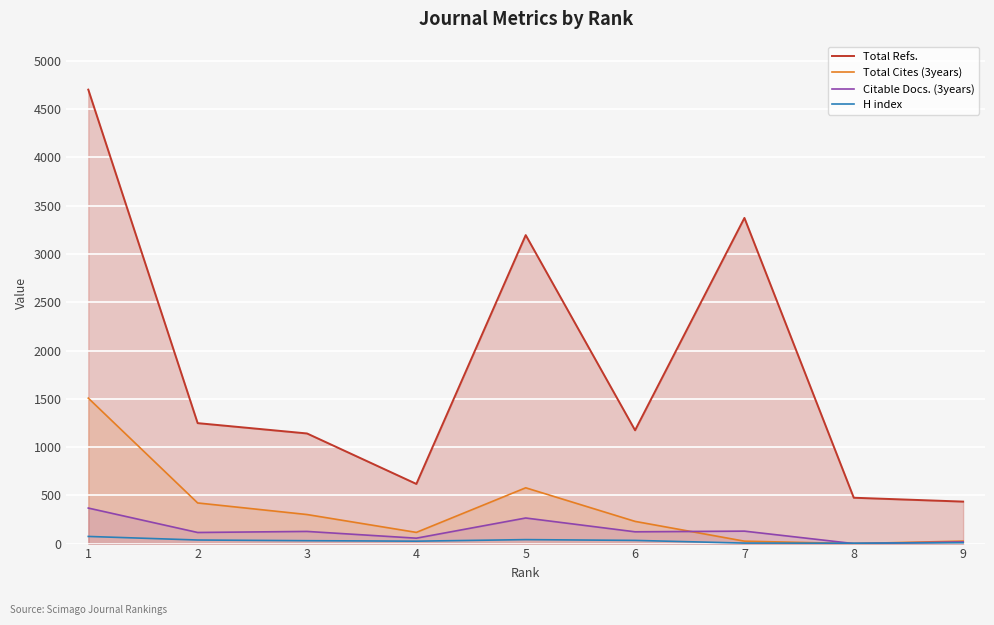

True or false: Total Refs. and H index intersect in this chart.

False